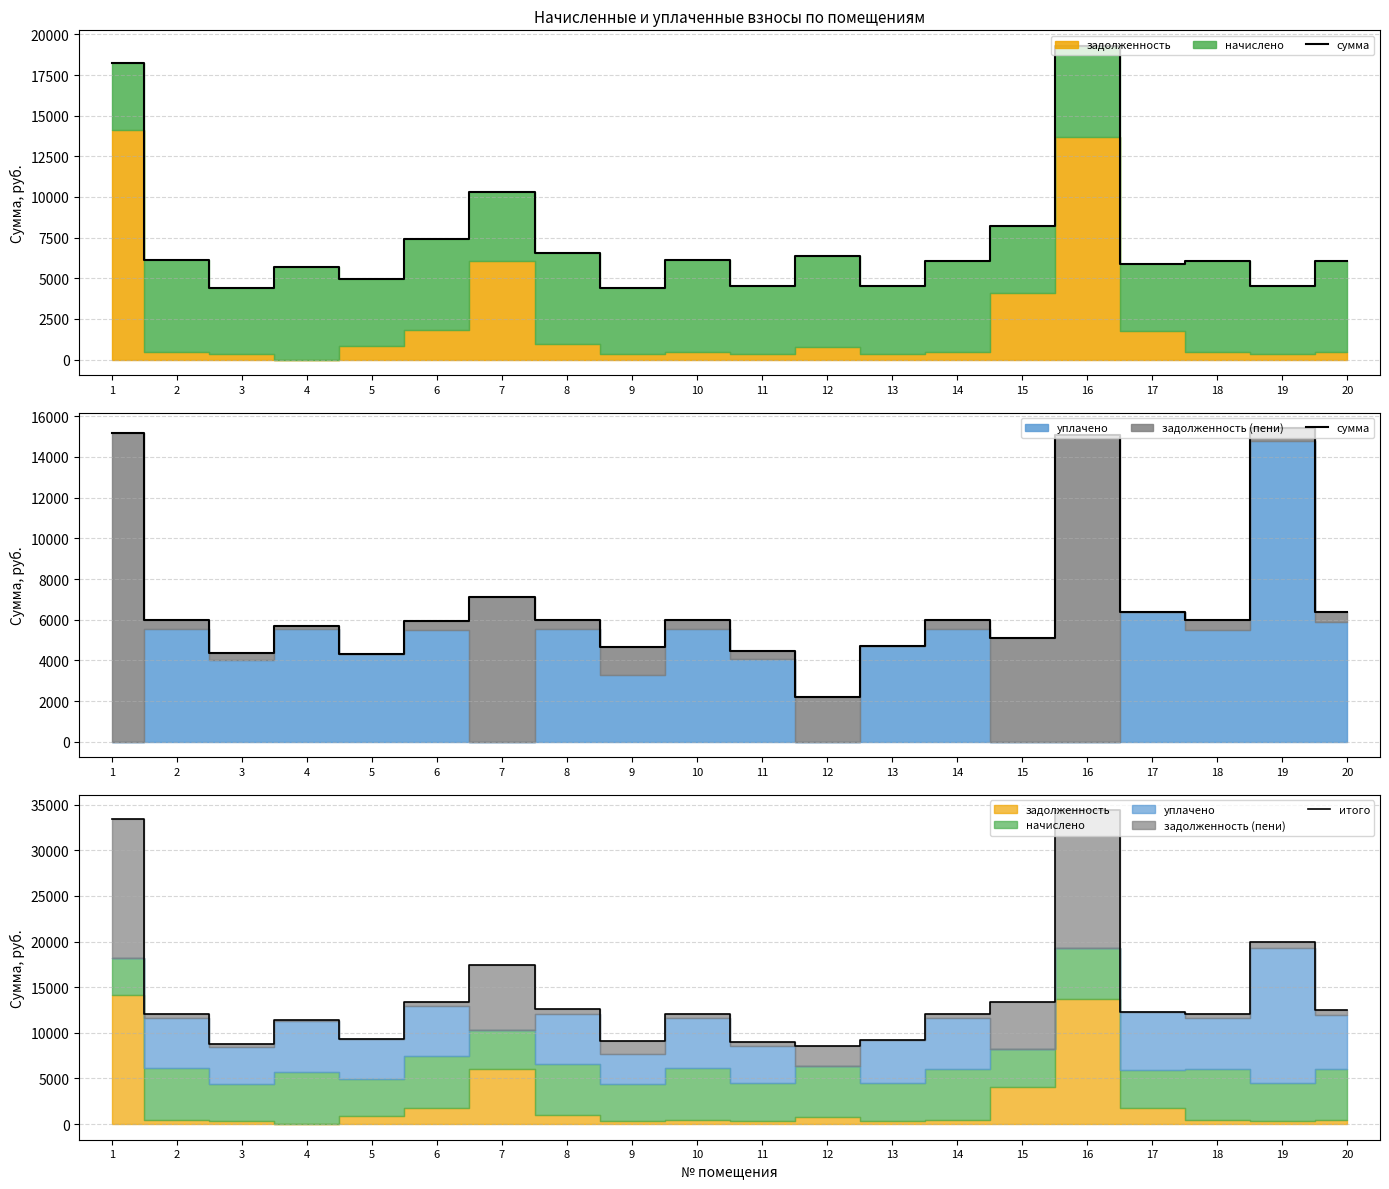

What is the sum of all итого values?

282727.8